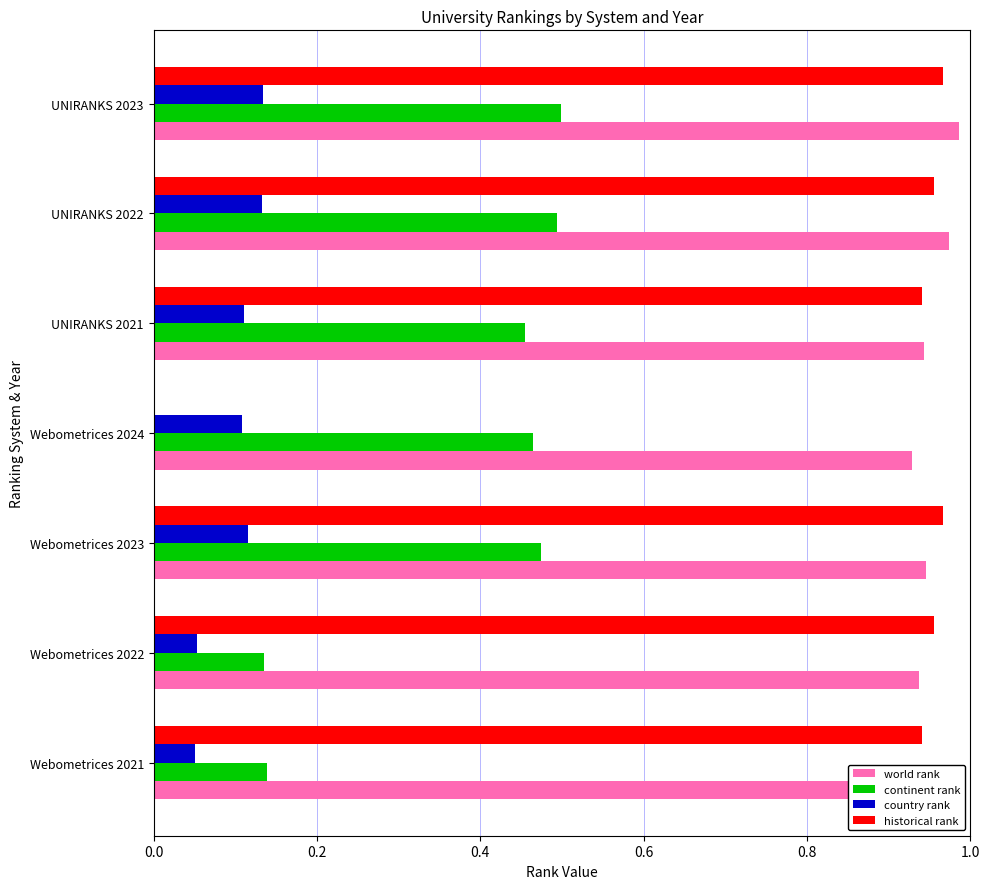

Count the number of data series in this chart.

4